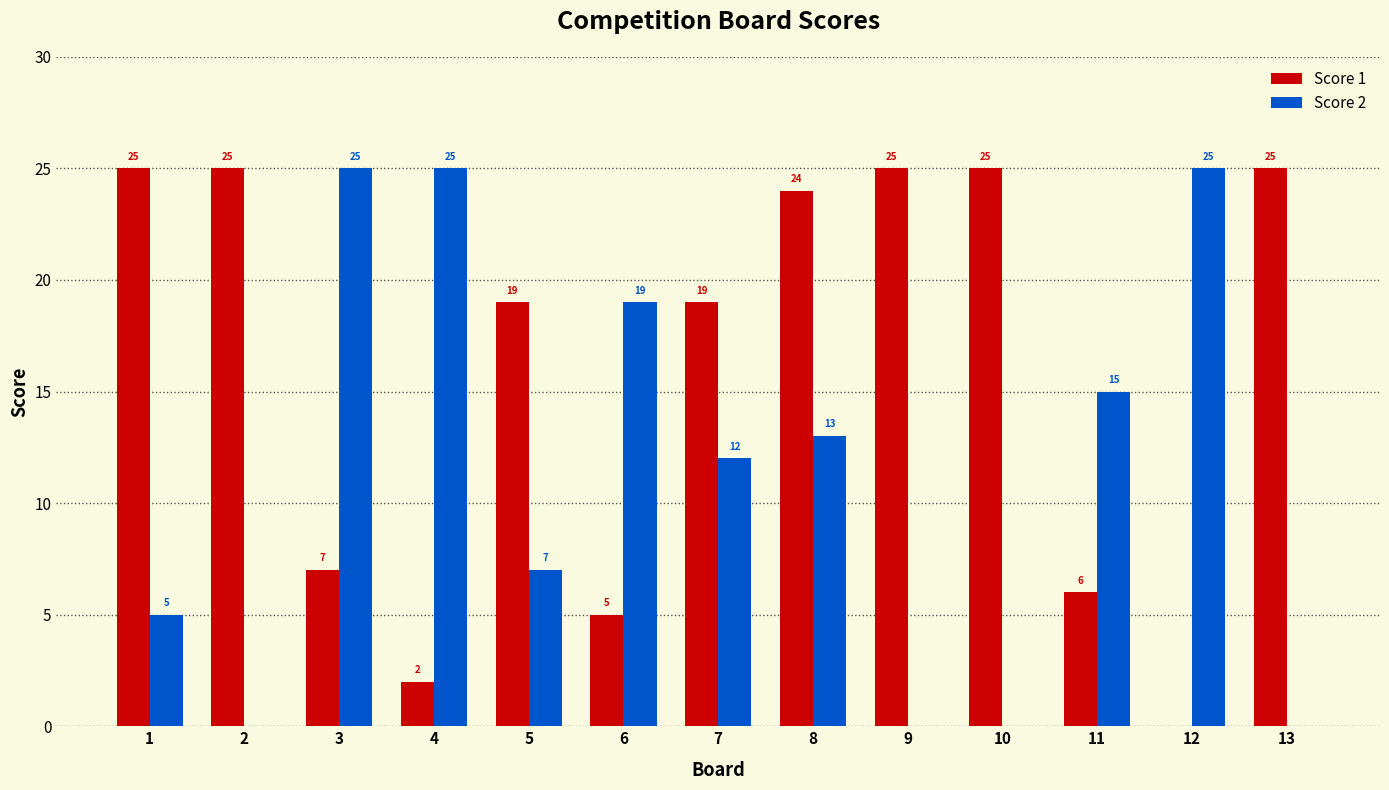

Reading left to right, what are all the values shown in this chart?

Score 1: 1=25	2=25	3=7	4=2	5=19	6=5	7=19	8=24	9=25	10=25	11=6	12=0	13=25
Score 2: 1=5	2=0	3=25	4=25	5=7	6=19	7=12	8=13	9=0	10=0	11=15	12=25	13=0